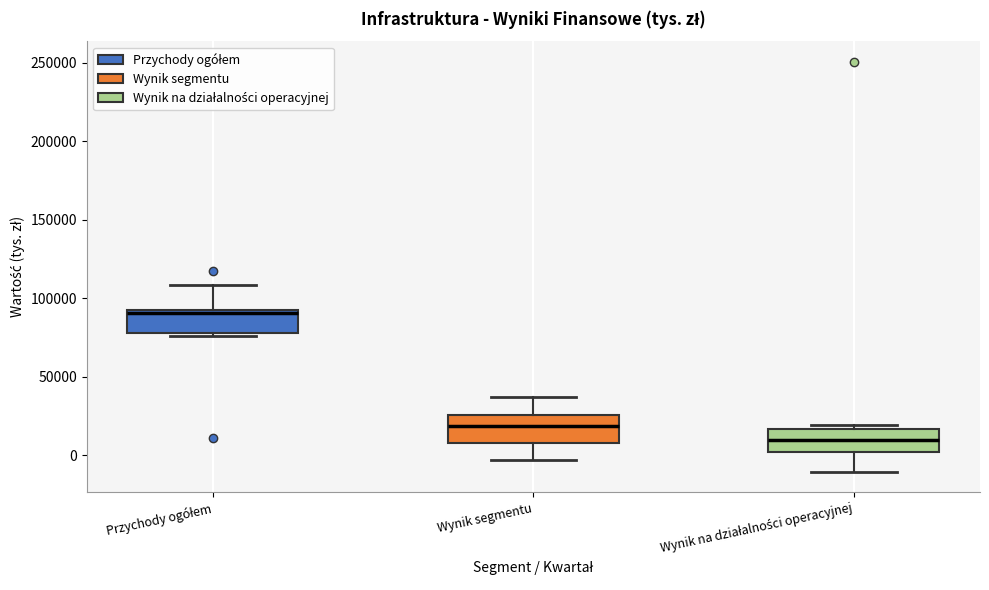

Reading left to right, read every box against the y-axis: the position of its median line, the range the box covers, and the ends of its whiskers. The values are not printed on the chart, so give them approximately, as read against the axis.

Przychody ogółem: median 90000, box 80000 to 95000, whiskers 75000 to 110000
Wynik segmentu: median 20000, box 10000 to 25000, whiskers -5000 to 35000
Wynik na działalności operacyjnej: median 10000, box 0 to 15000, whiskers -10000 to 20000